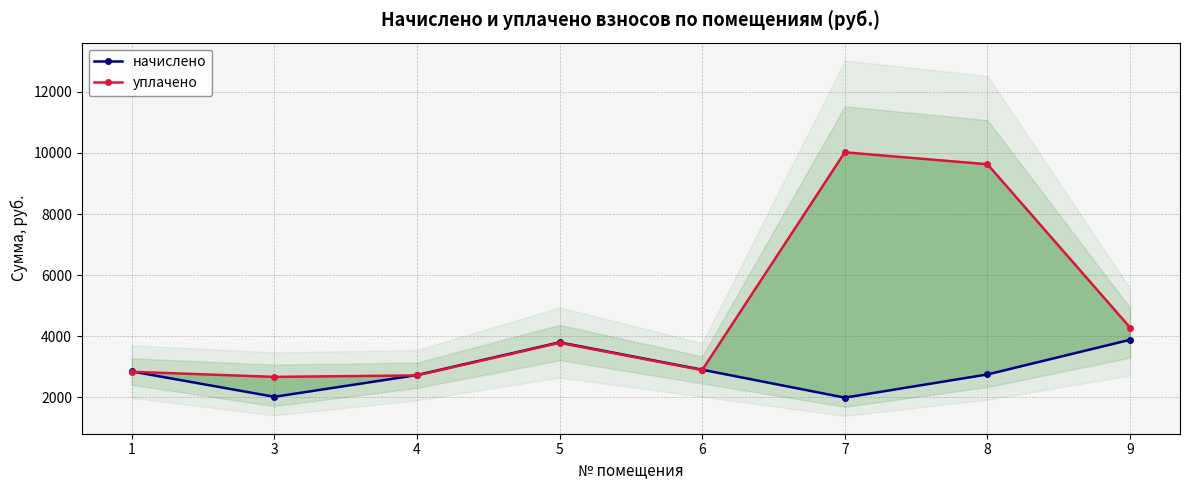

True or false: уплачено and начислено cross at least once.

True